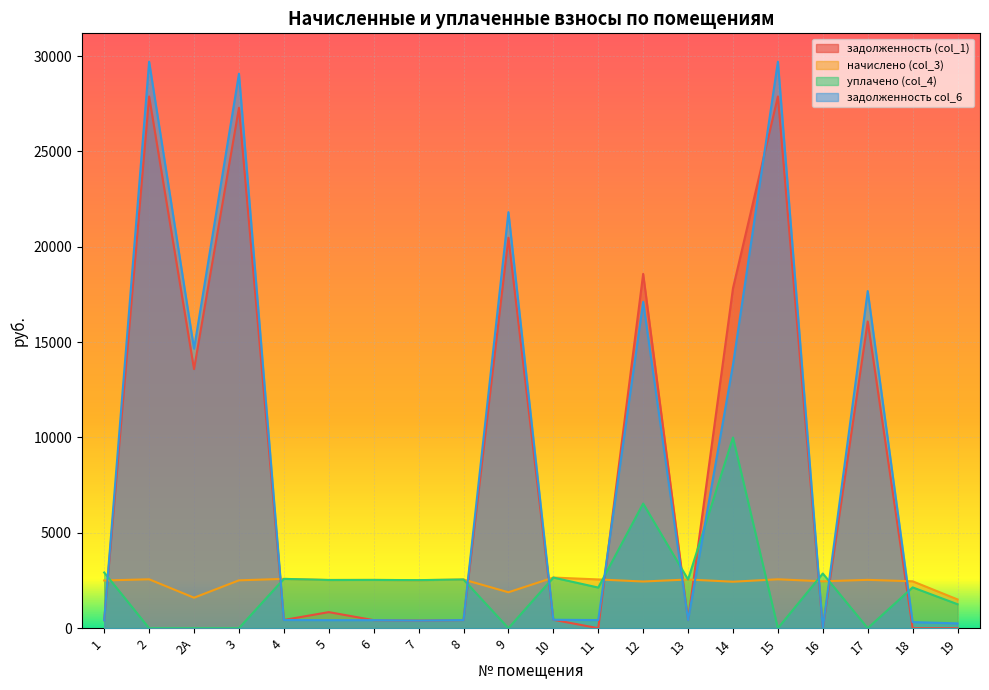

How many lines are shown in the chart?

4